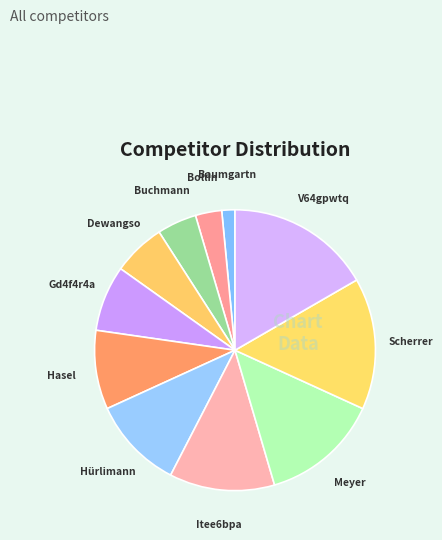

Rank the categories by value from highest to lowest.

V64gpwtq Dhufqd6a, Scherrer Kurt, Meyer Josef, Itee6bpa Anqffxwy, Hürlimann Lorenzo, Hasel Sepp, Gd4f4r4a Spugdcka, Dewangso Rafi, Buchmann Walter, Bollin Carlito, Baumgartner Viktor